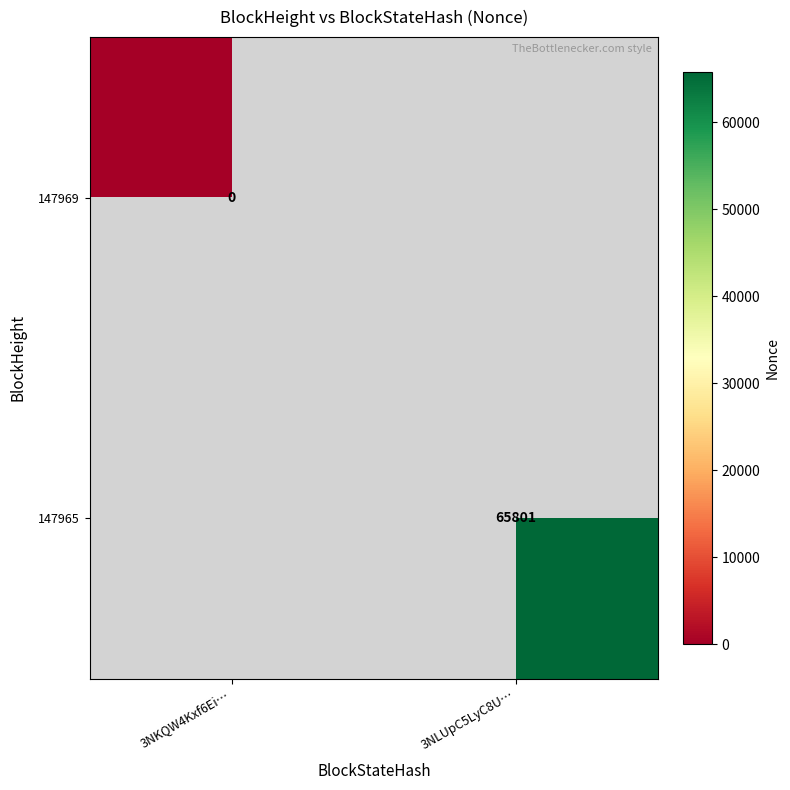

Is it true that 147965 equals 112069 at 3NLUpC5LyC8U…?

False